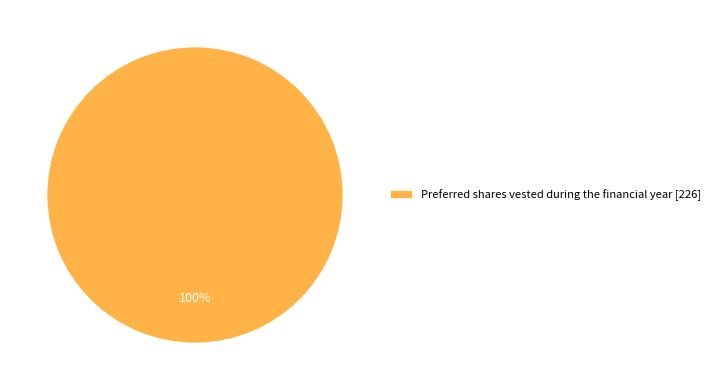

Does any single category account for the majority?

Yes